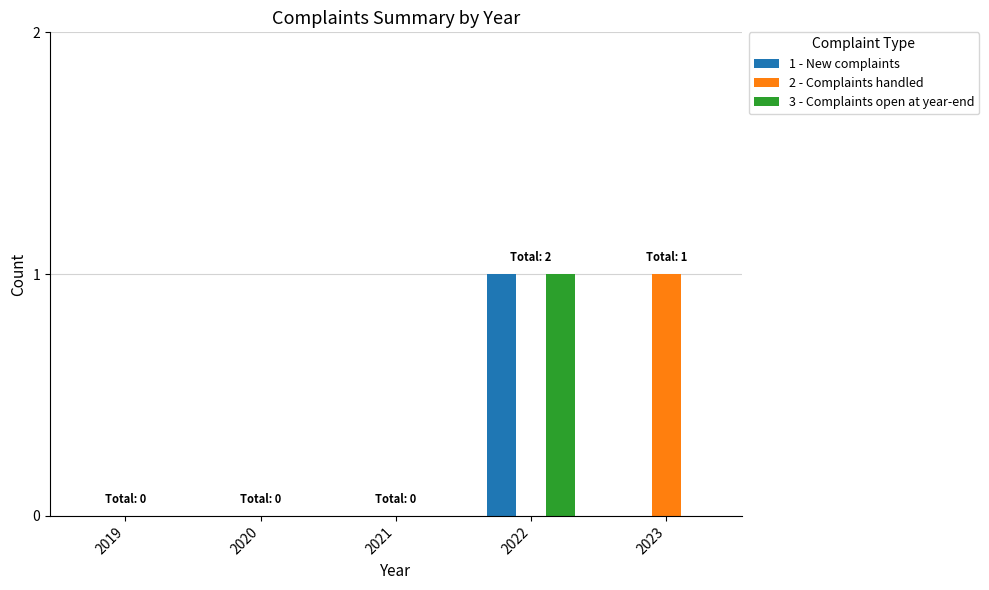

The 2 - Complaints handled series shows 1 at 2023. True or false?

True